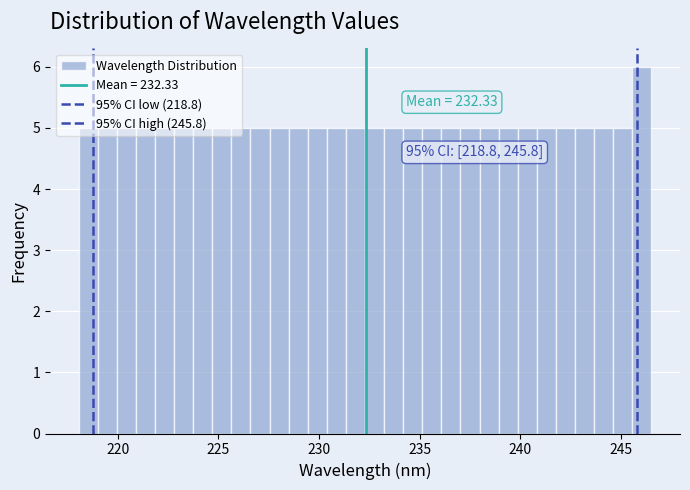

Read against the x-axis, roughly where is the centre of the tallest bar?

246.0